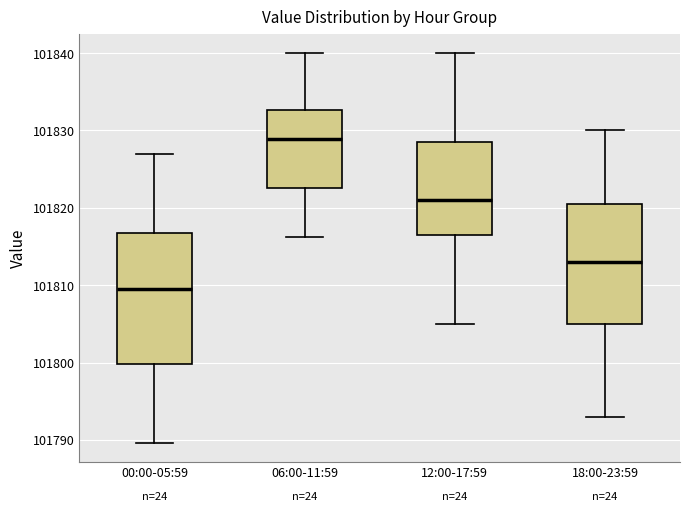

Reading left to right, transcribe this box plot: for each box, give where its median line is, the range the box spans, and where its two whiskers end, as read against the y-axis. The values are not printed on the chart, so give them approximately, as read against the axis.

00:00-05:59: median 101809, box 101800 to 101817, whiskers 101790 to 101827
06:00-11:59: median 101829, box 101823 to 101833, whiskers 101816 to 101840
12:00-17:59: median 101821, box 101817 to 101829, whiskers 101805 to 101840
18:00-23:59: median 101813, box 101805 to 101821, whiskers 101793 to 101830